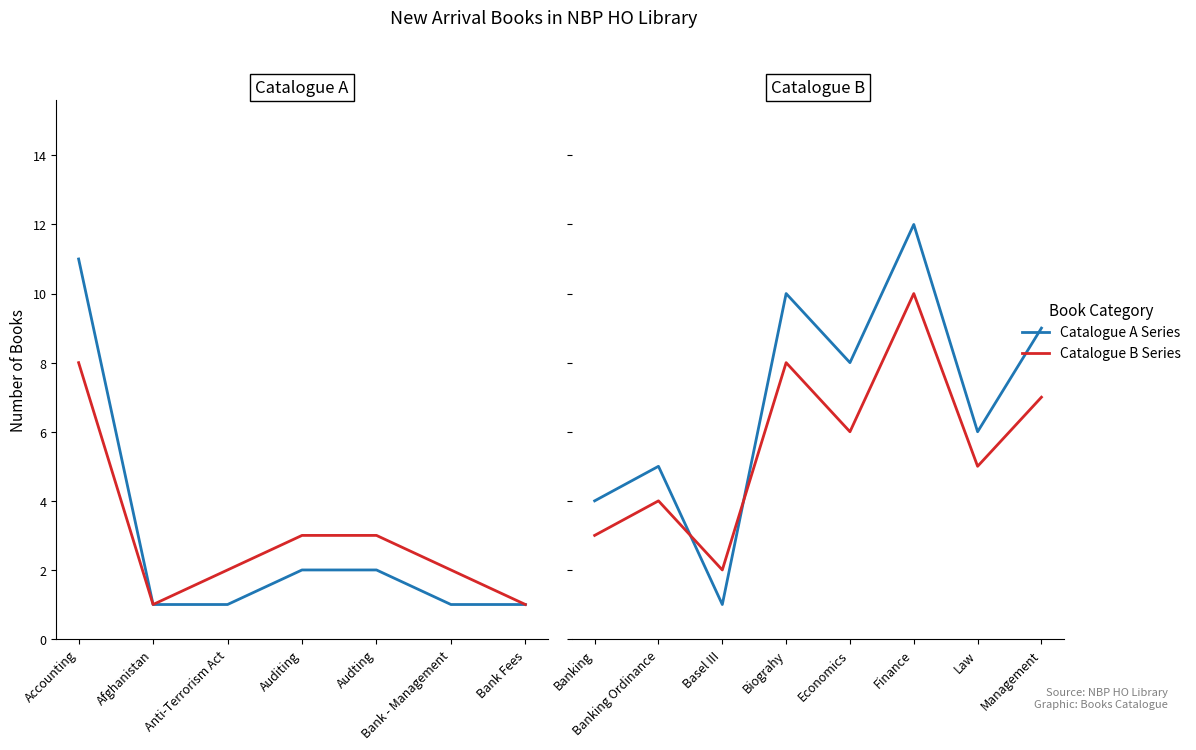

Does the chart display data point markers on the line(s)?

No